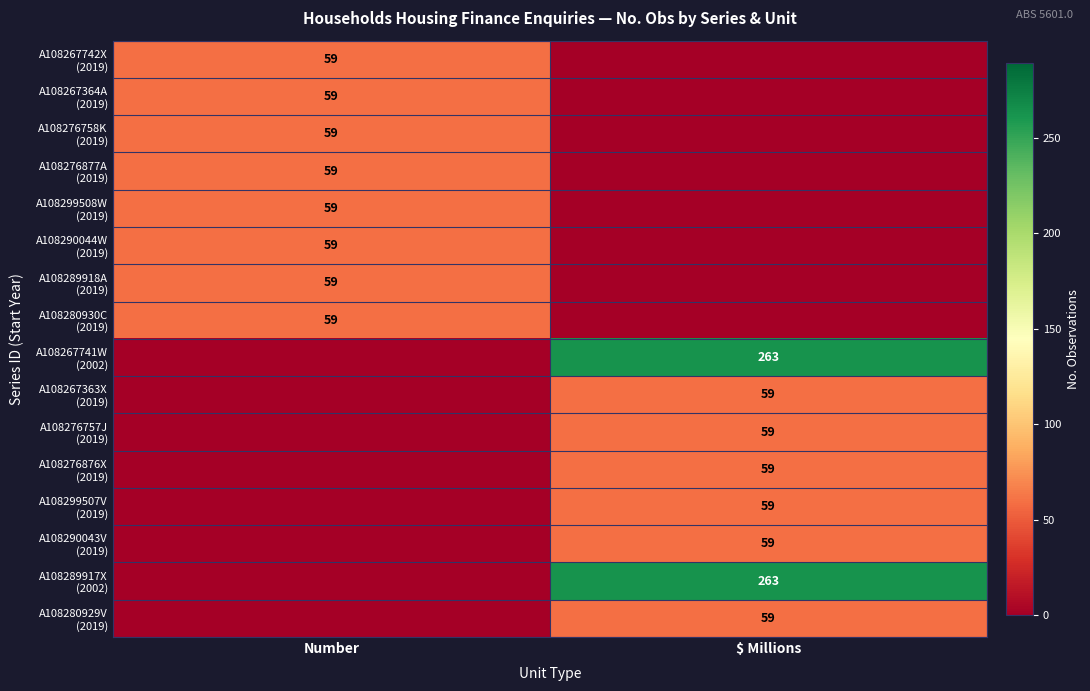

Between $ Millions and Number, which is larger?

Number